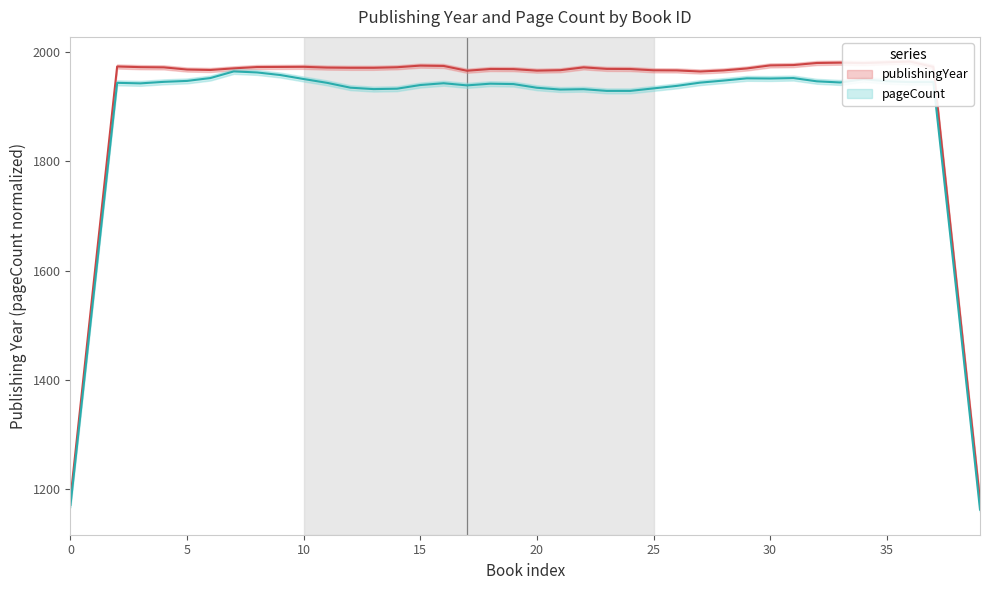

Count the number of data series in this chart.

2